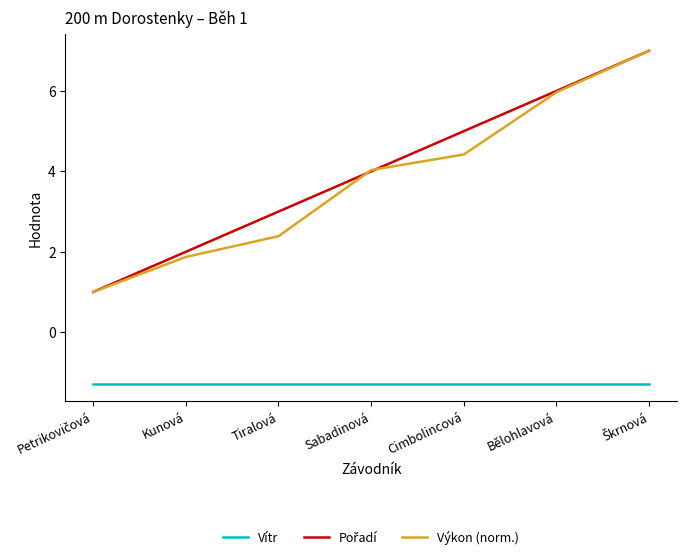

Is the value of Výkon (norm.) at Sabadinová greater than the value of Vítr at Bělohlavová?

Yes